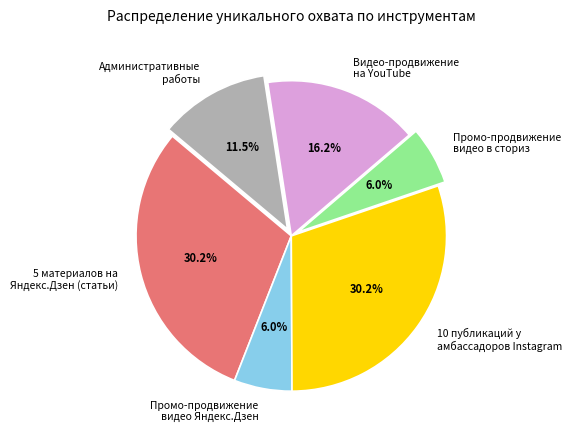

How many slices are in this pie chart?

6